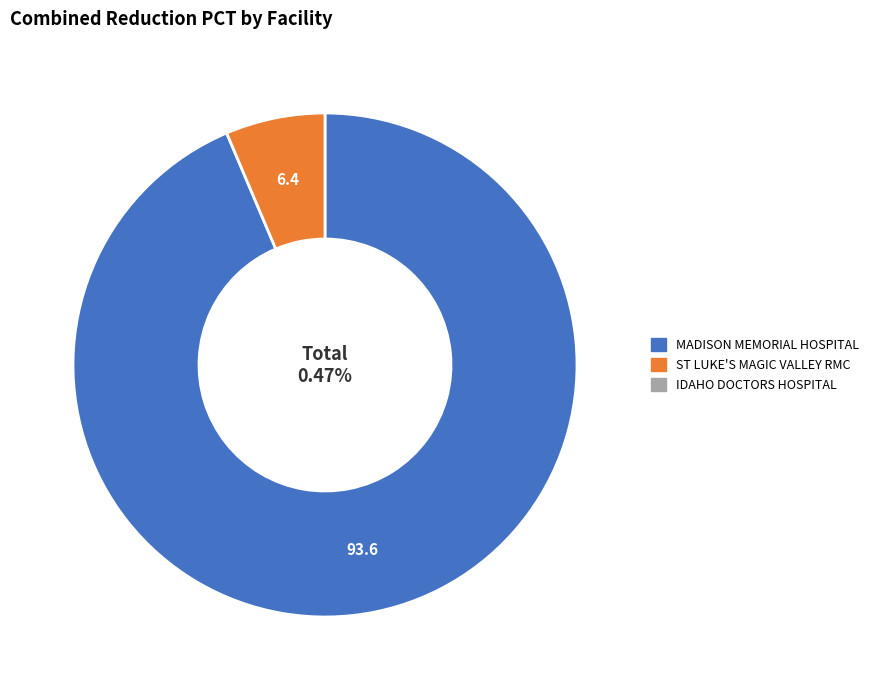

To the nearest percent, what is the average slice percentage?

33%